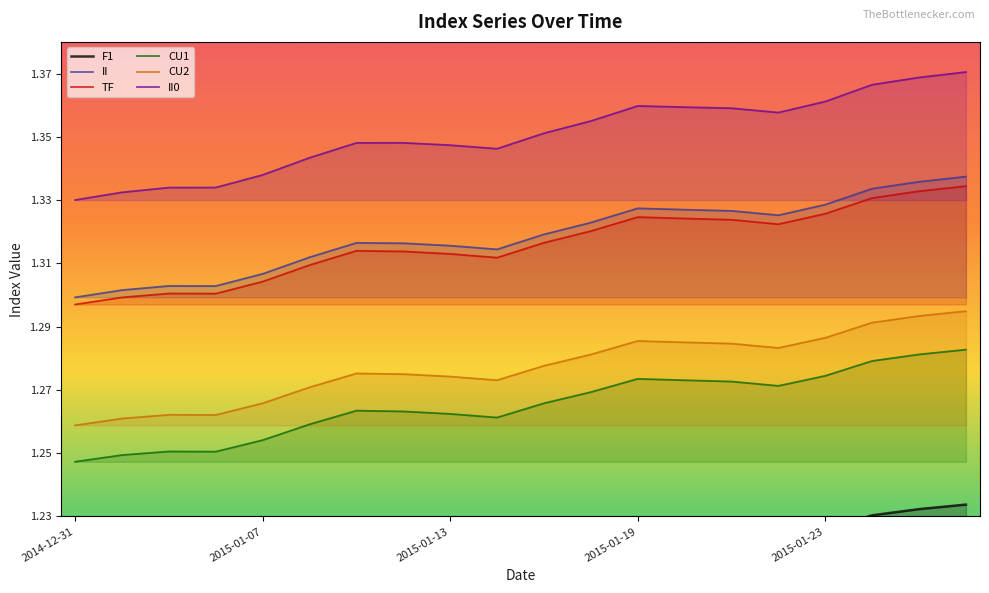

The II series shows 0.5 at 2015-01-19. True or false?

False